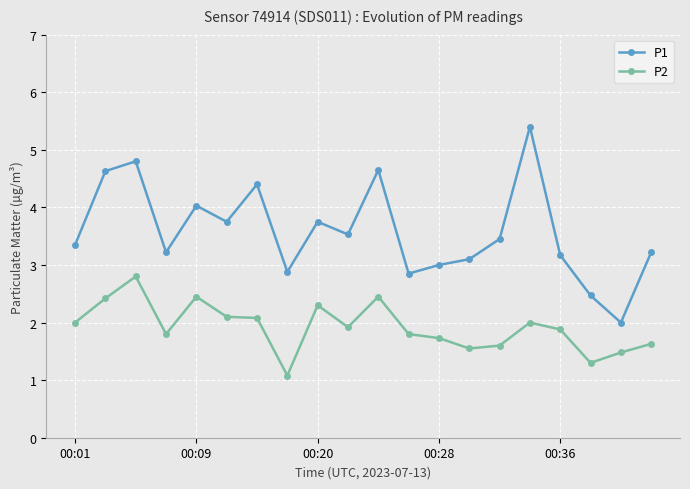

True or false: P2 and P1 intersect in this chart.

False